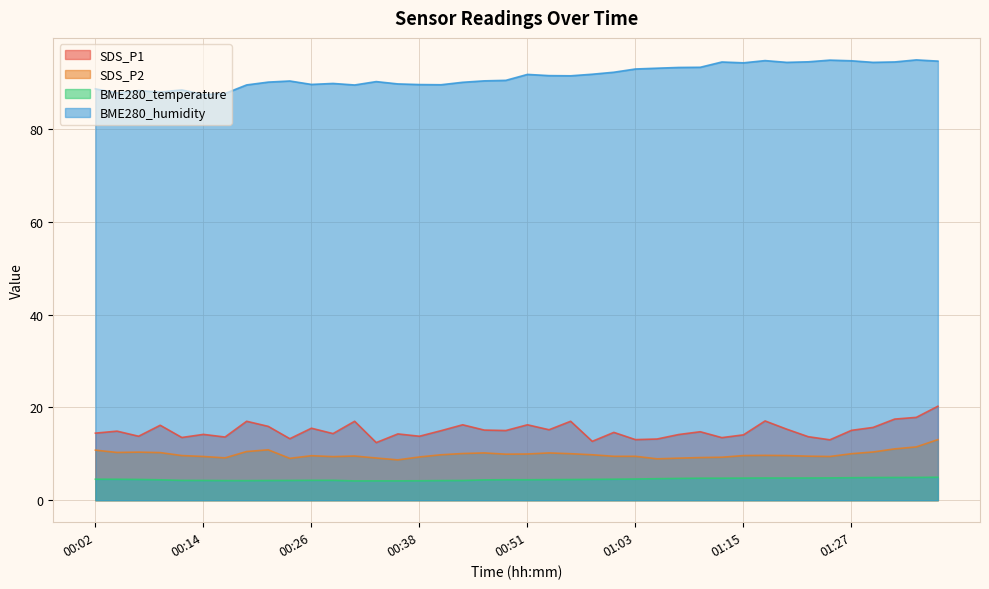

At which category does BME280_humidity reach its first local valley?

00:04